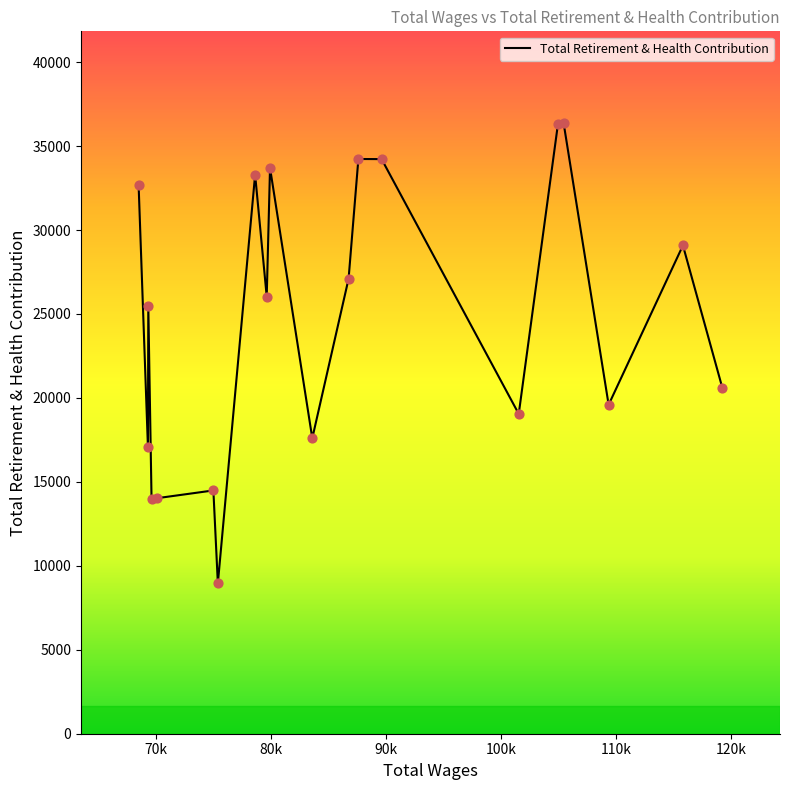

What is the minimum value shown in the chart?

8954